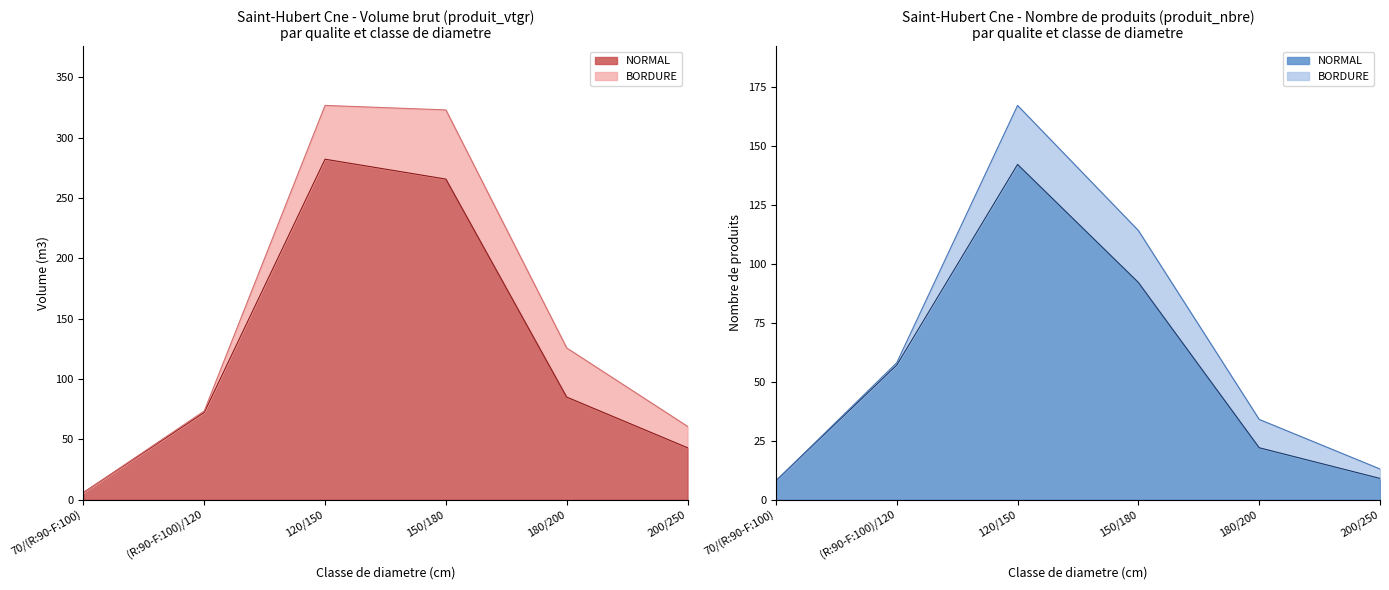

At which category does the chart reach its peak across all series?

120/150